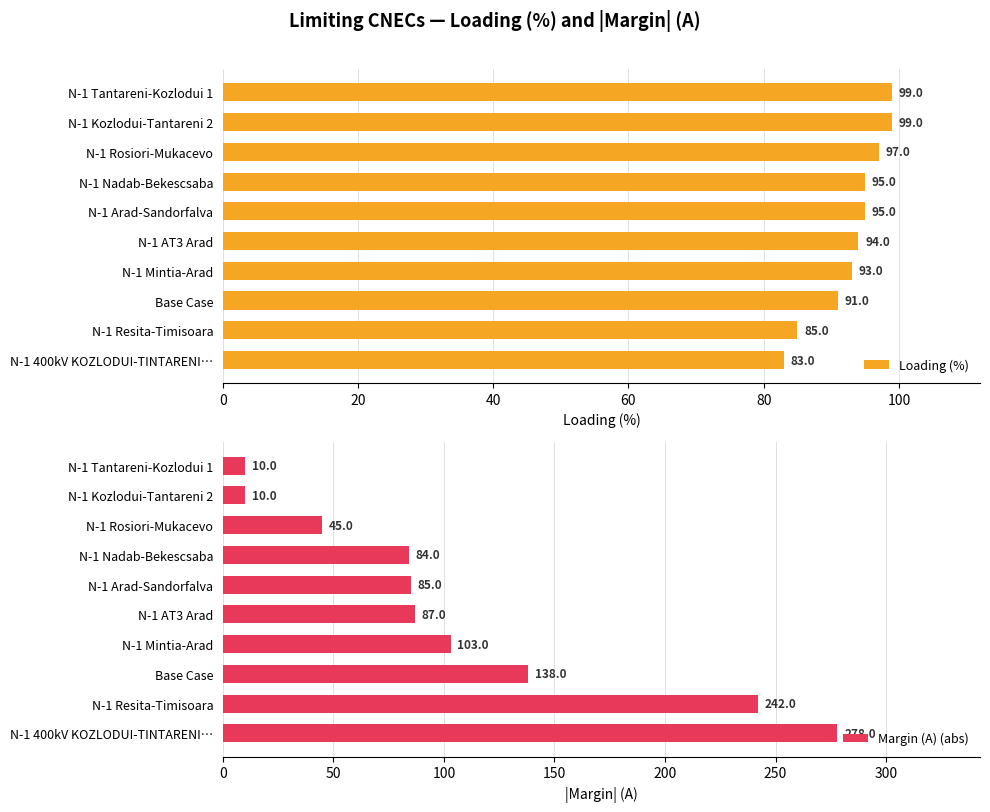

What is the difference between the maximum and minimum values in the Loading (%) series?

16